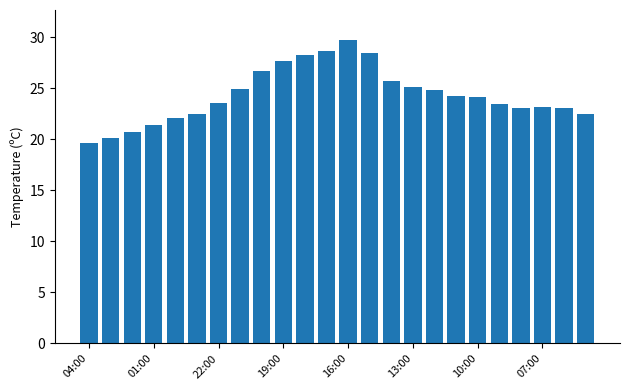

What is the maximum value shown in the chart?

29.7